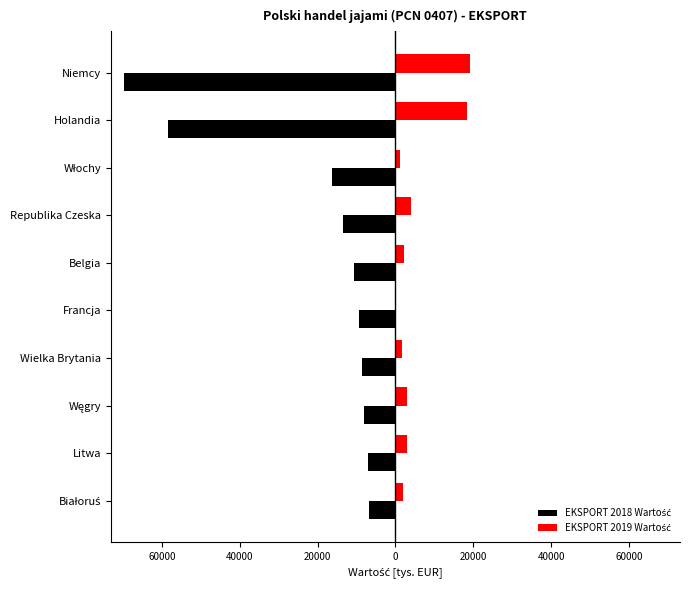

Reading left to right, what are all the values shown in this chart?

EKSPORT 2018 Wartość: -69651.8	-58374.0	-16360.0	-13391.8	-10613.2	-9250.3	-8536.1	-8064.8	-6913.1	-6762.7
EKSPORT 2019 Wartość: 19118.6	18359.3	1269.0	3929.5	2302.6	0.0	1781.9	2980.6	3080.9	1898.7